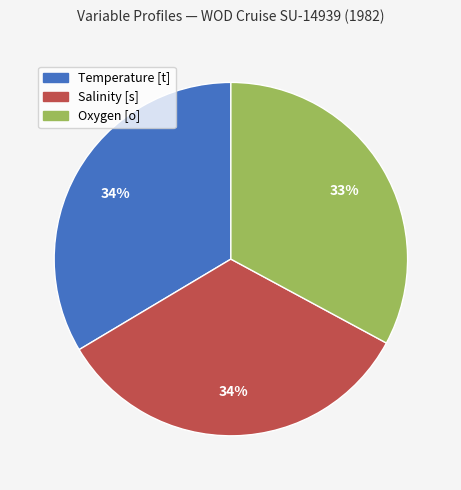

Does Oxygen [o] represent more than half of the total?

No